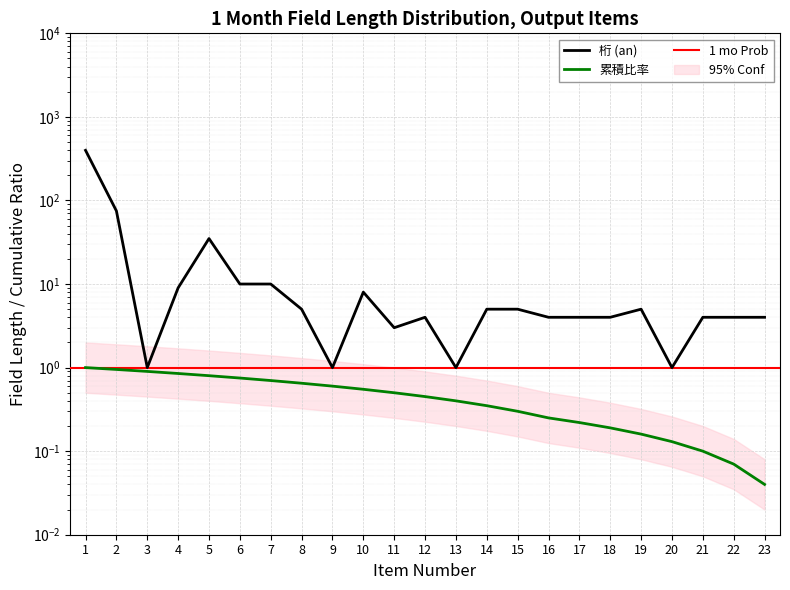

True or false: 桁 (an) has more than 2 points higher than both neighbors.

True